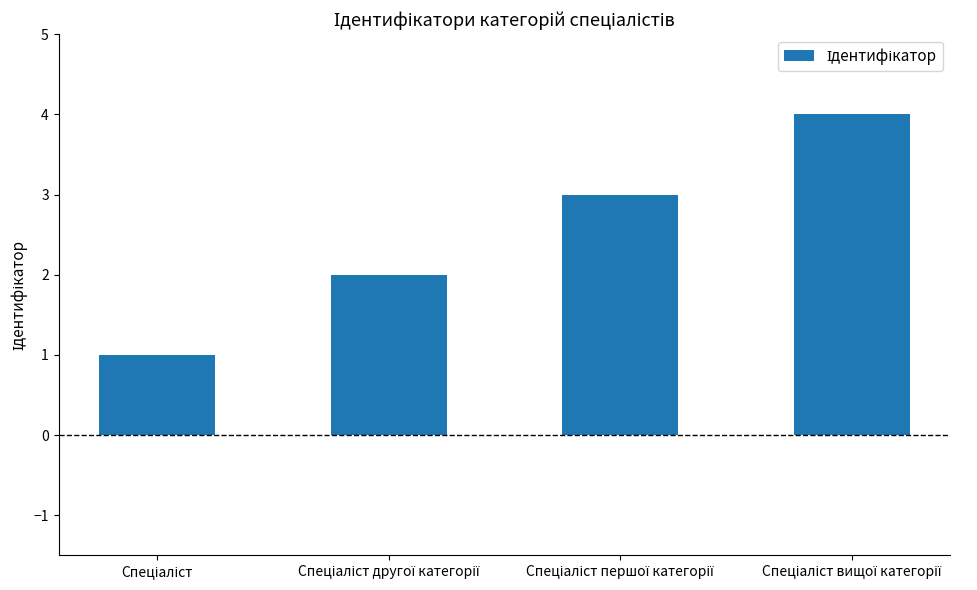

How many values are below 3?

2